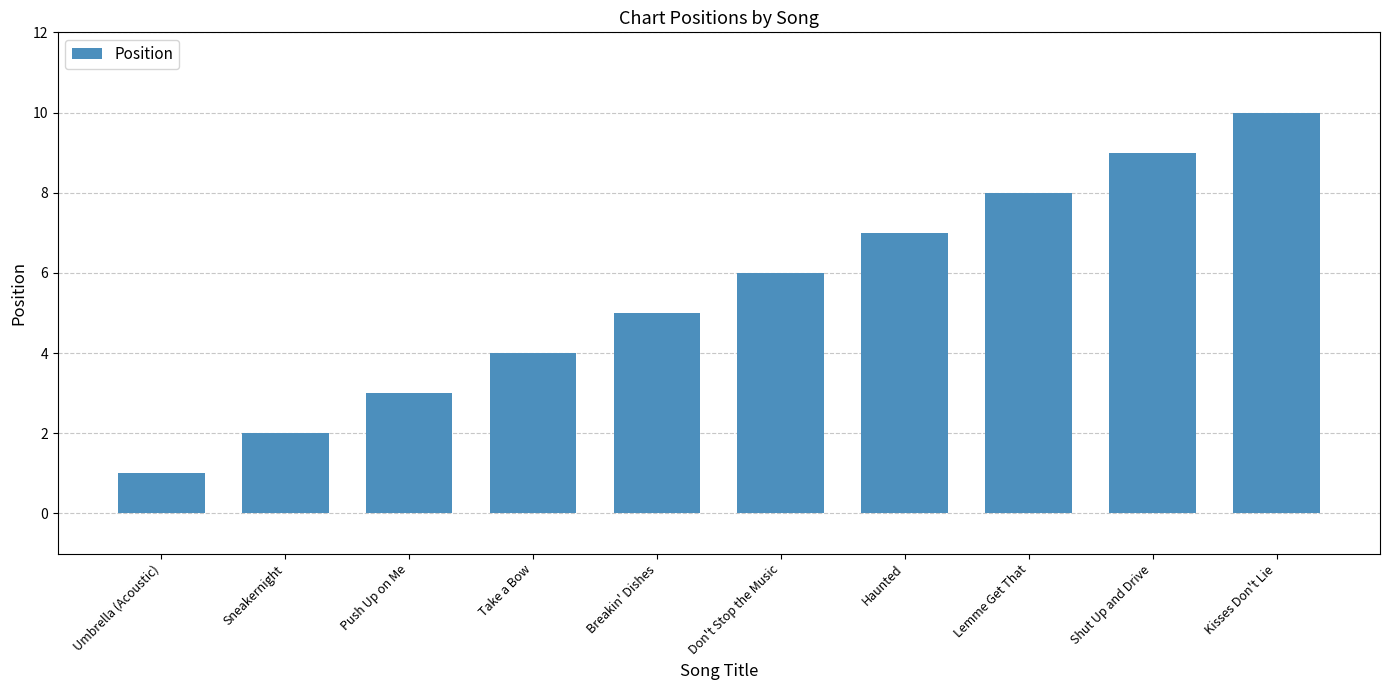

How many series are shown in this chart?

1